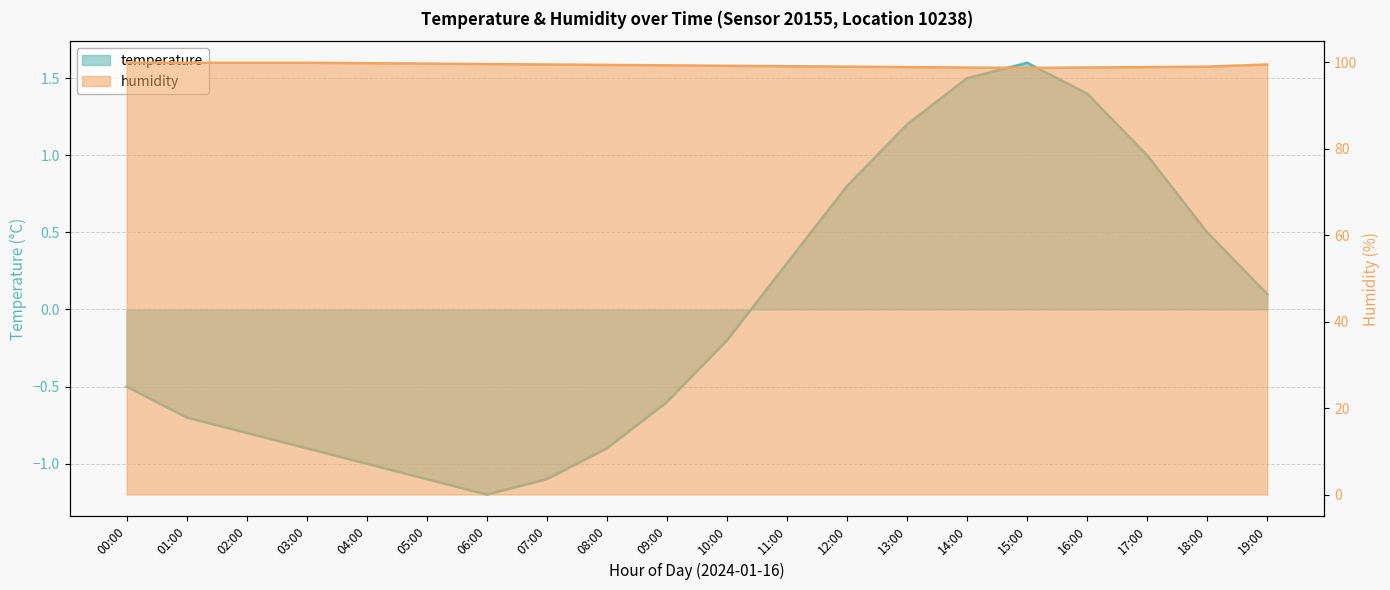

What is the value of the humidity point at the 1st from the left?

99.9